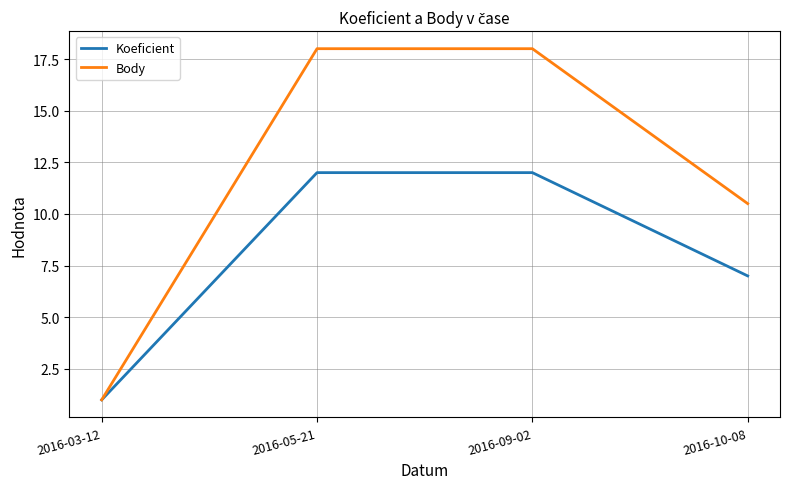

Reading left to right, what are all the values shown in this chart?

Koeficient: 1.0	12.0	12.0	7.0
Body: 1.0	18.0	18.0	10.5